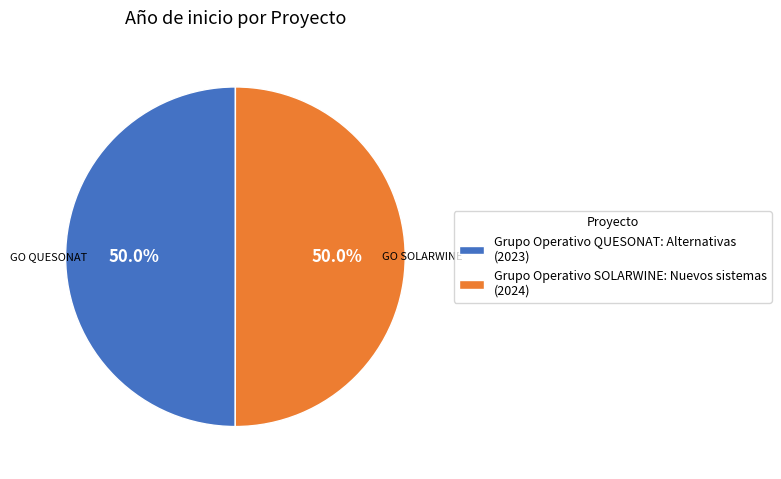

Is it true that Grupo Operativo QUESONAT: Alternativas is 50% of the pie?

True